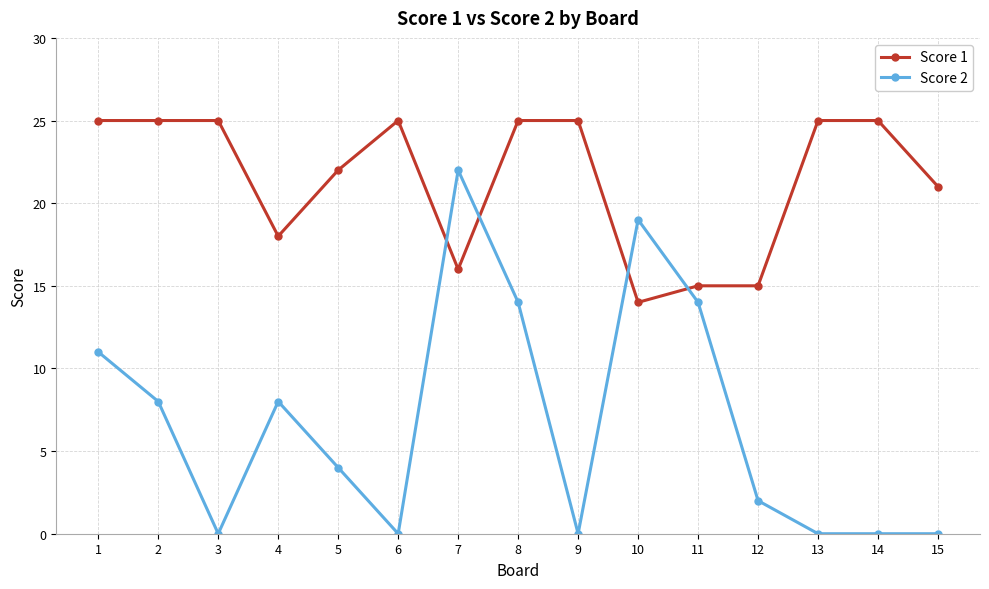

After their last crossing, which series has the higher values: Score 2 or Score 1?

Score 1